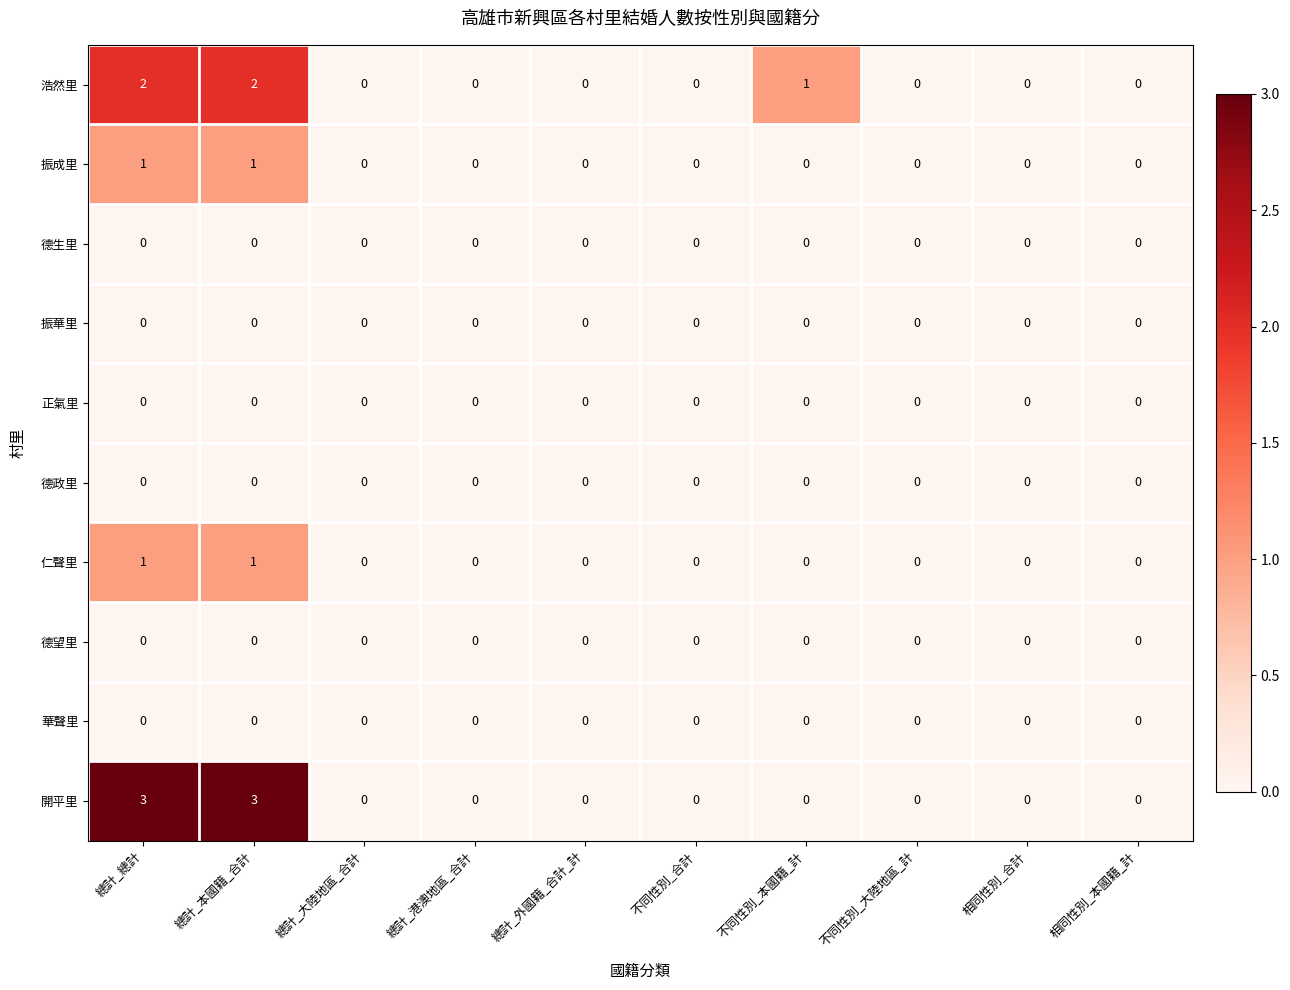

The 仁聲里 series shows 0 at 總計_大陸地區_合計. True or false?

True